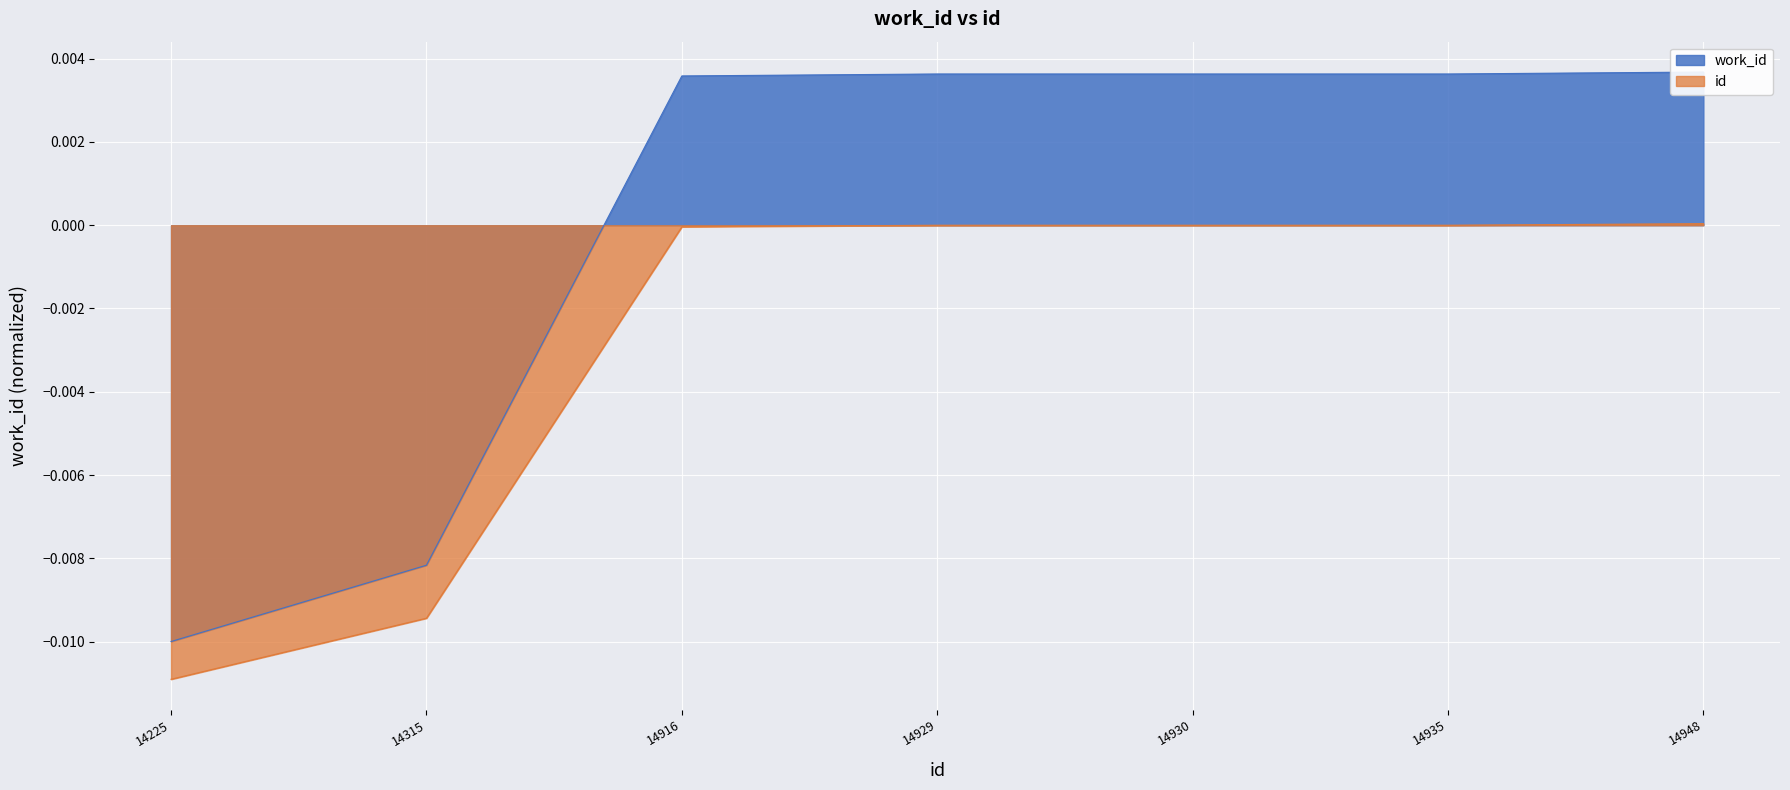

How many data points are above 0?

5